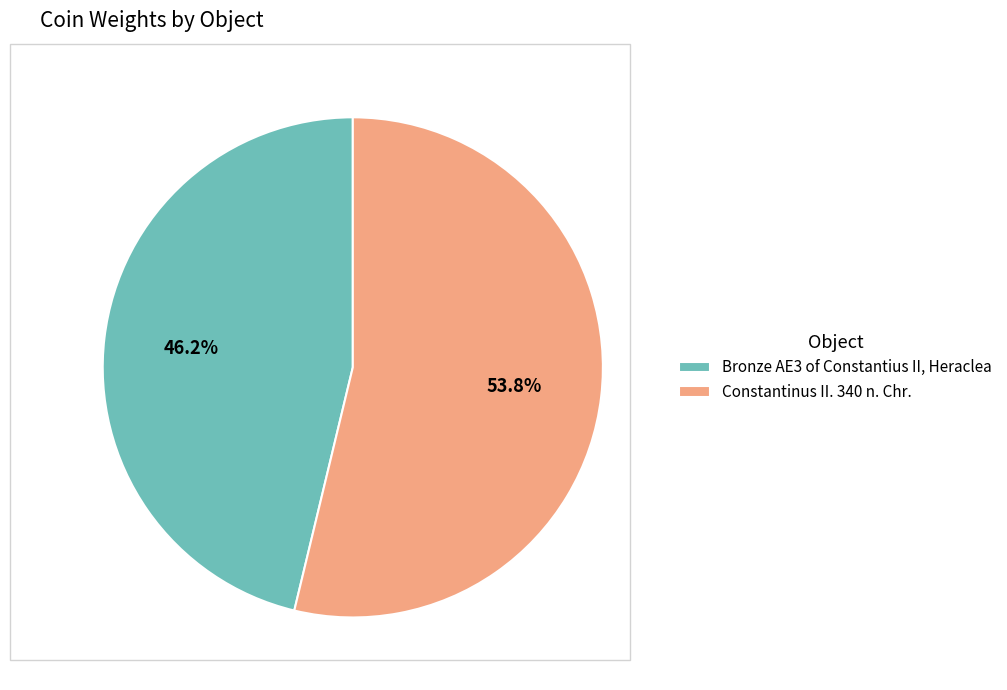

True or false: Bronze AE3 of Constantius II, Heraclea accounts for 40% of the total.

False